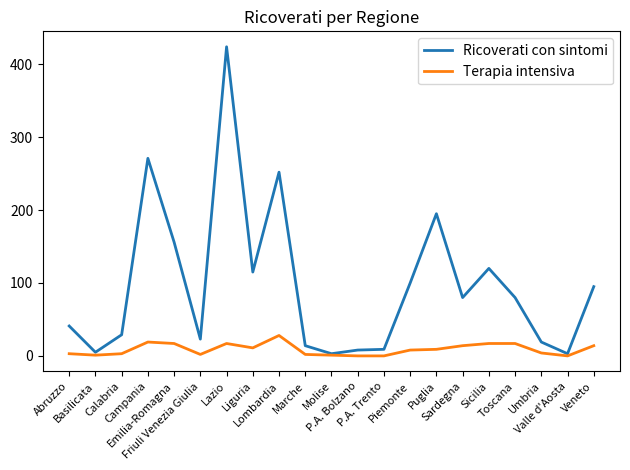

What is the sum of the Terapia intensiva values at Sicilia and Liguria?

28